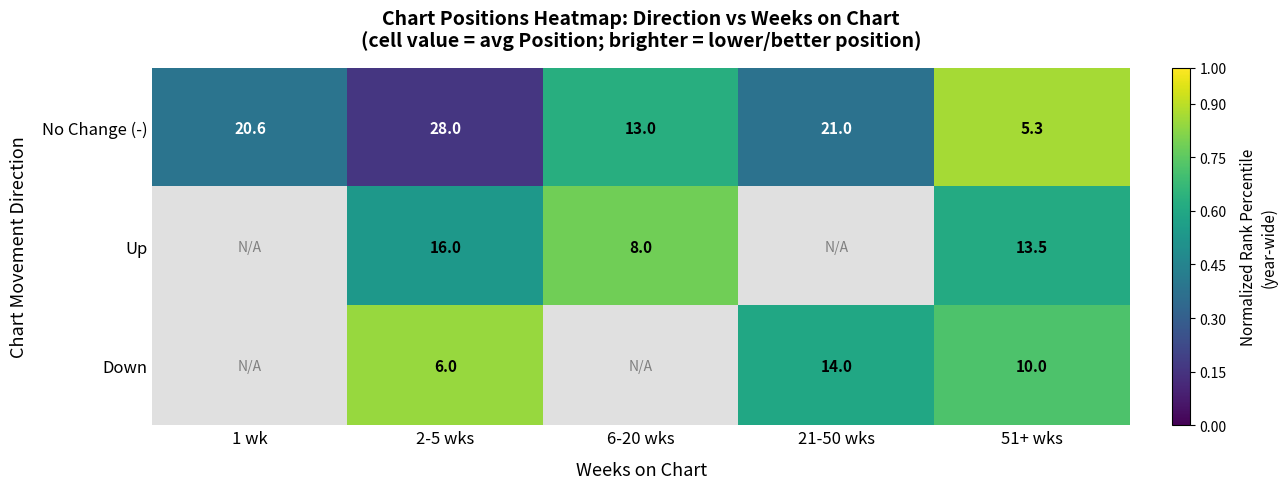

At 2-5 wks, list the series in order from largest to smallest.

No Change (-), Up, Down